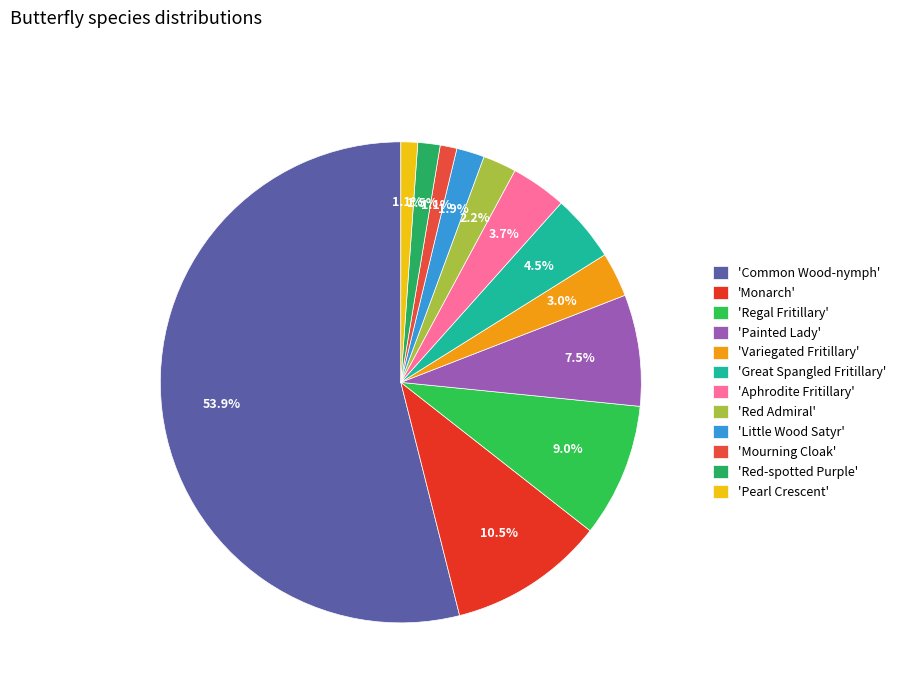

Which category has the smallest portion of the pie?

Mourning Cloak